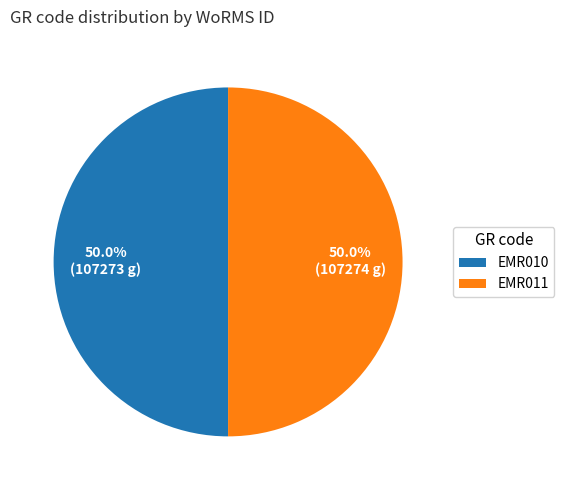

What is the ratio of the value at EMR010 to the value at EMR011?

1.0